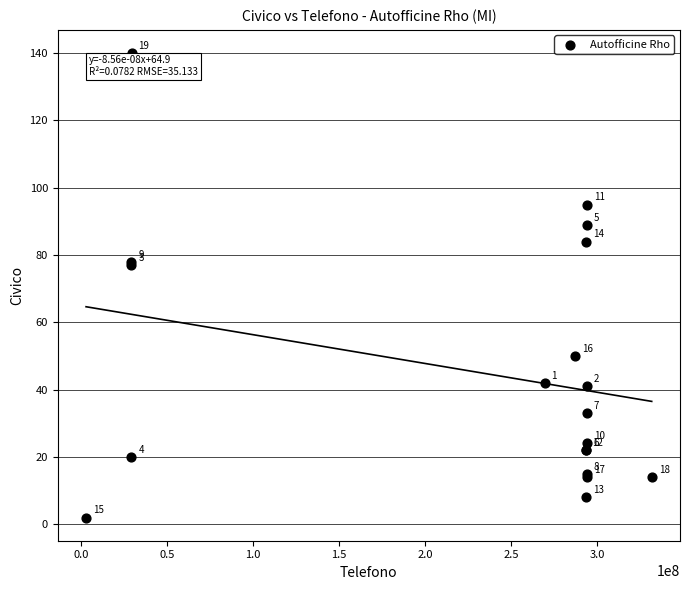

What Y value in the scatter plot is closest to 71?

77